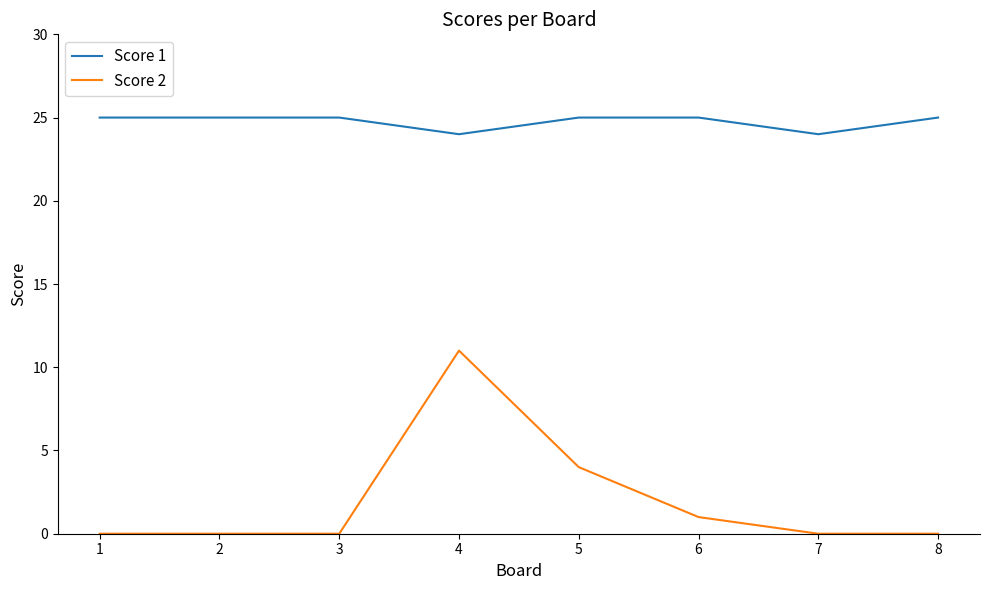

True or false: Score 1 and Score 2 intersect in this chart.

False